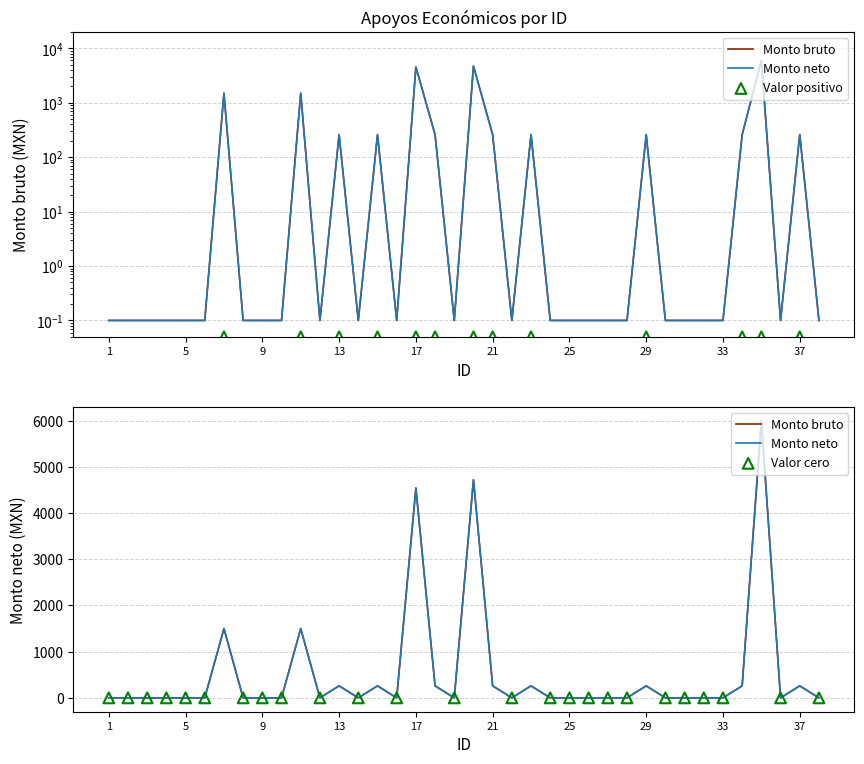

Which series contains the lowest Y value?

Monto bruto